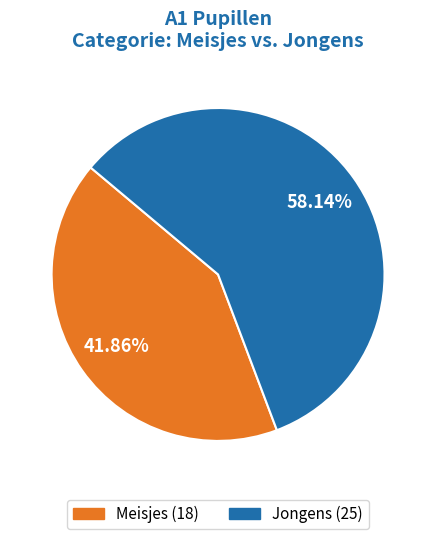

Count the number of slices in the pie.

2